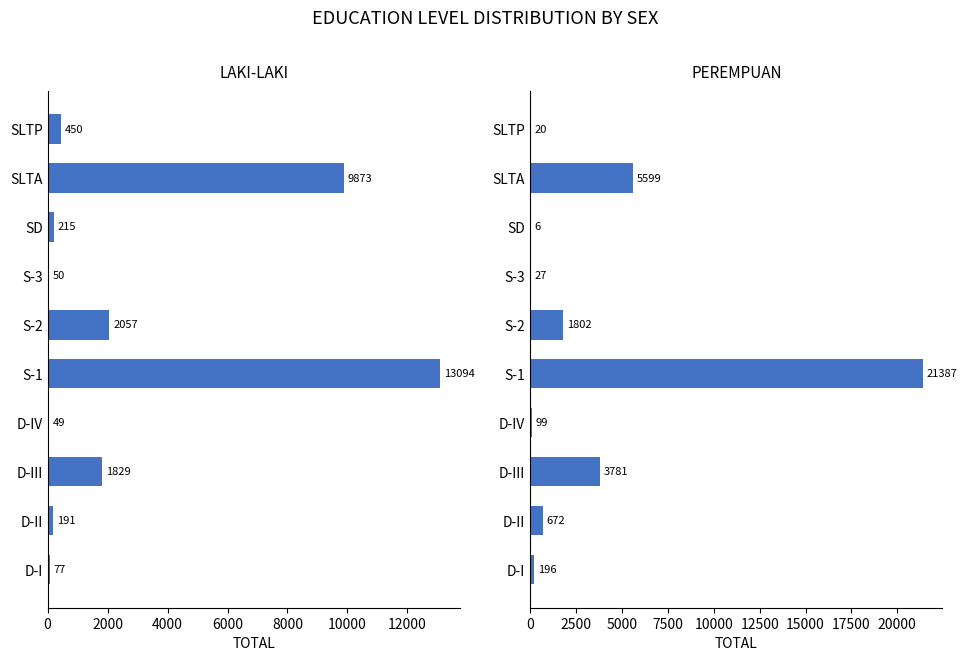

At how many categories does at least one series exceed 19451?

1